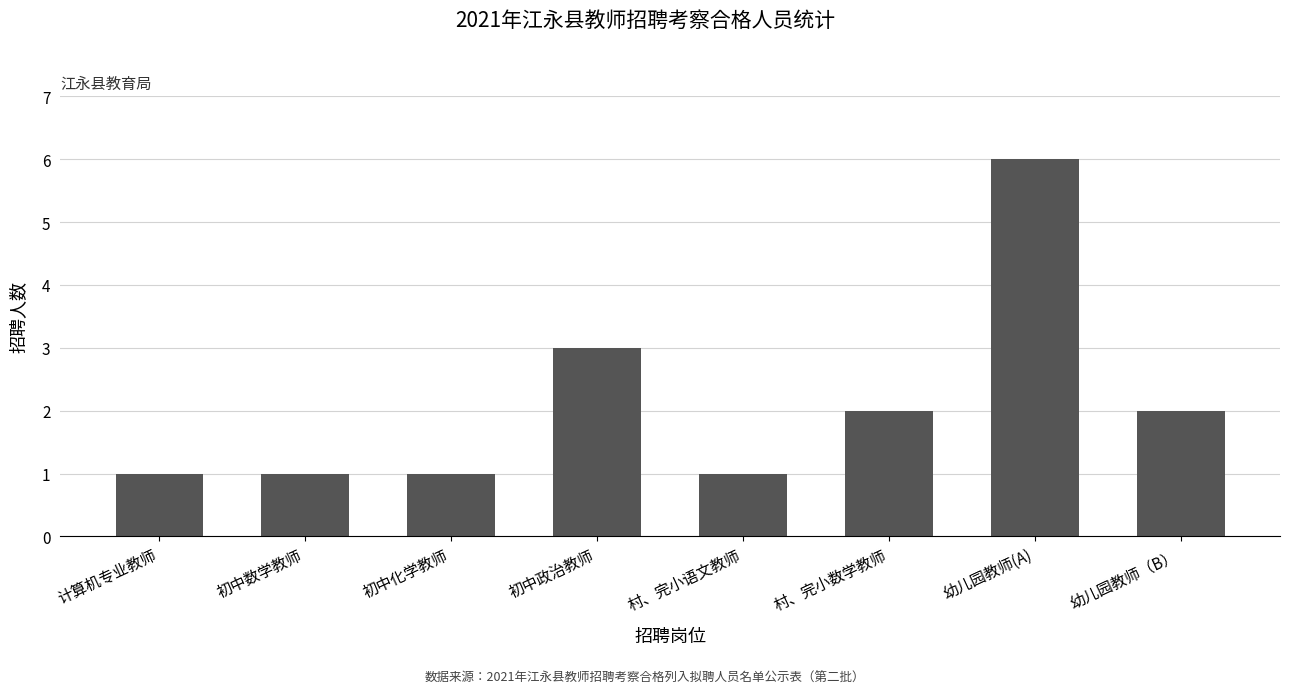

Is it true that the value at 计算机专业教师 is 2?

False